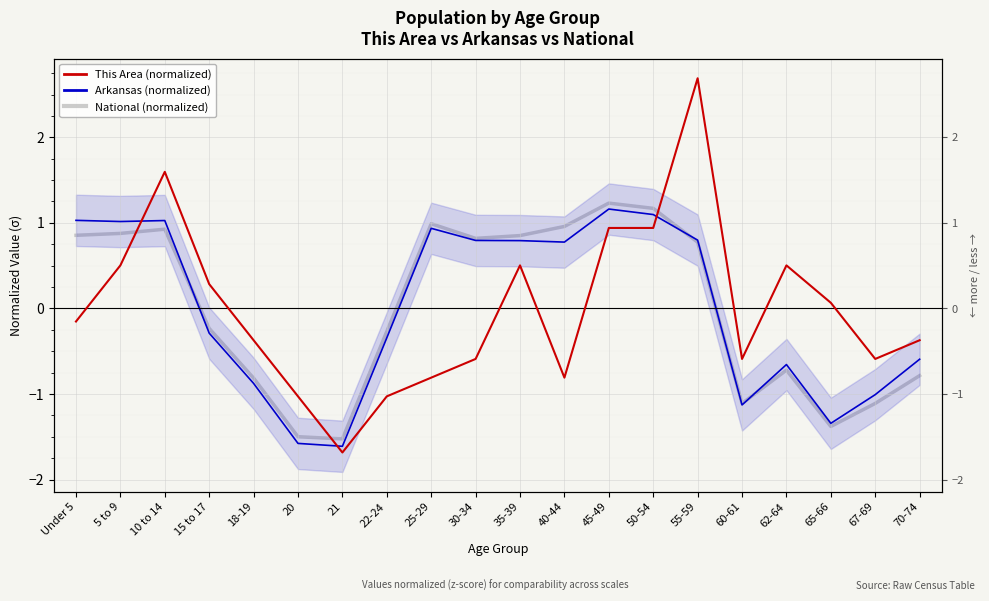

At which label does This Area (normalized) first exceed 0?

5 to 9